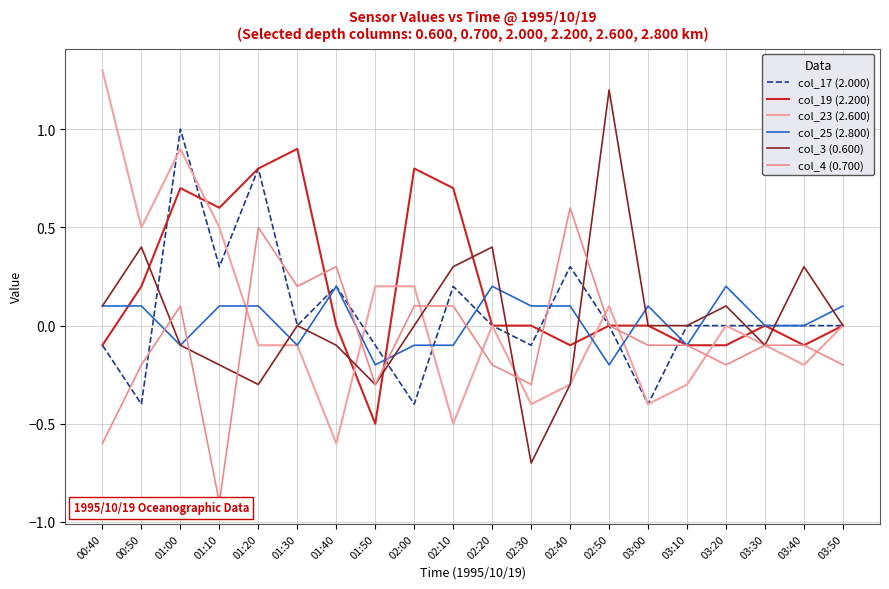

Does the chart display data point markers on the line(s)?

No